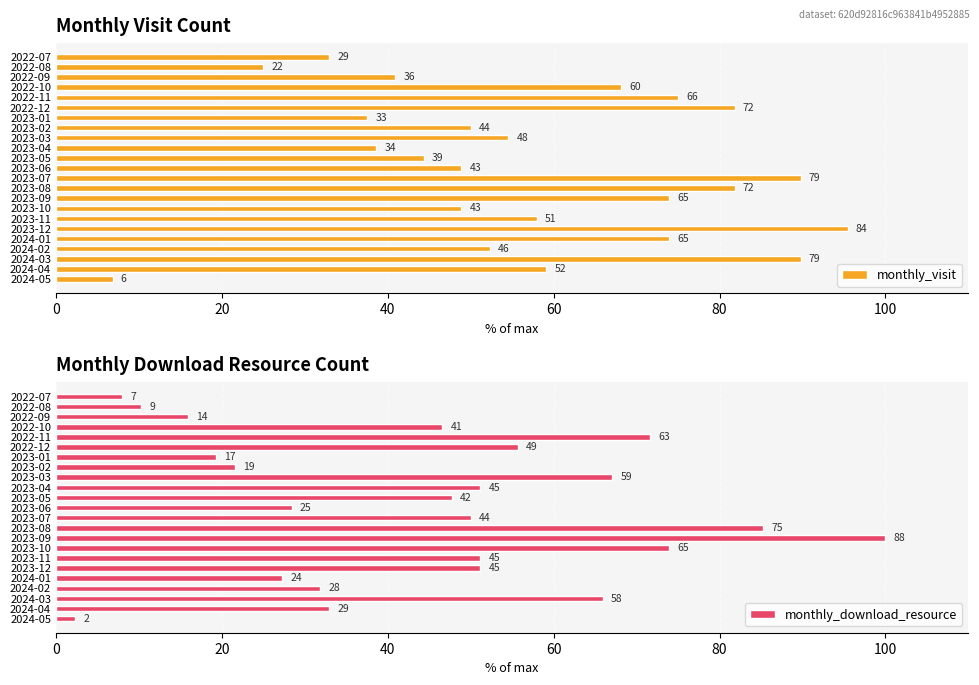

Which series changed the most between 2022-09 and 2023-01?

monthly_visit